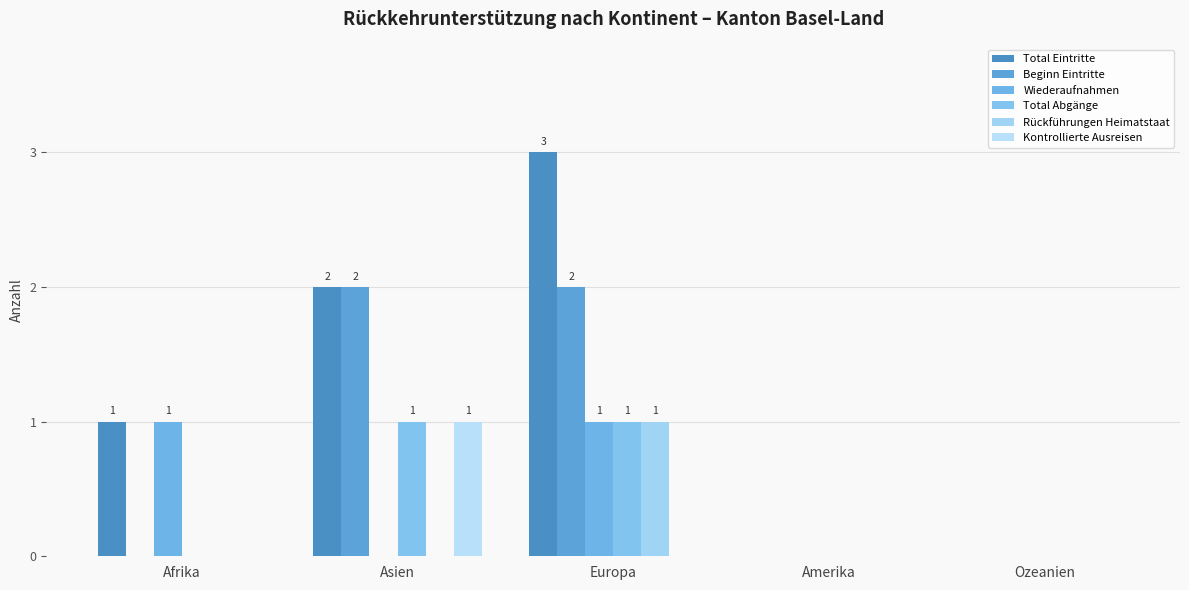

How many data points does each series have?

5